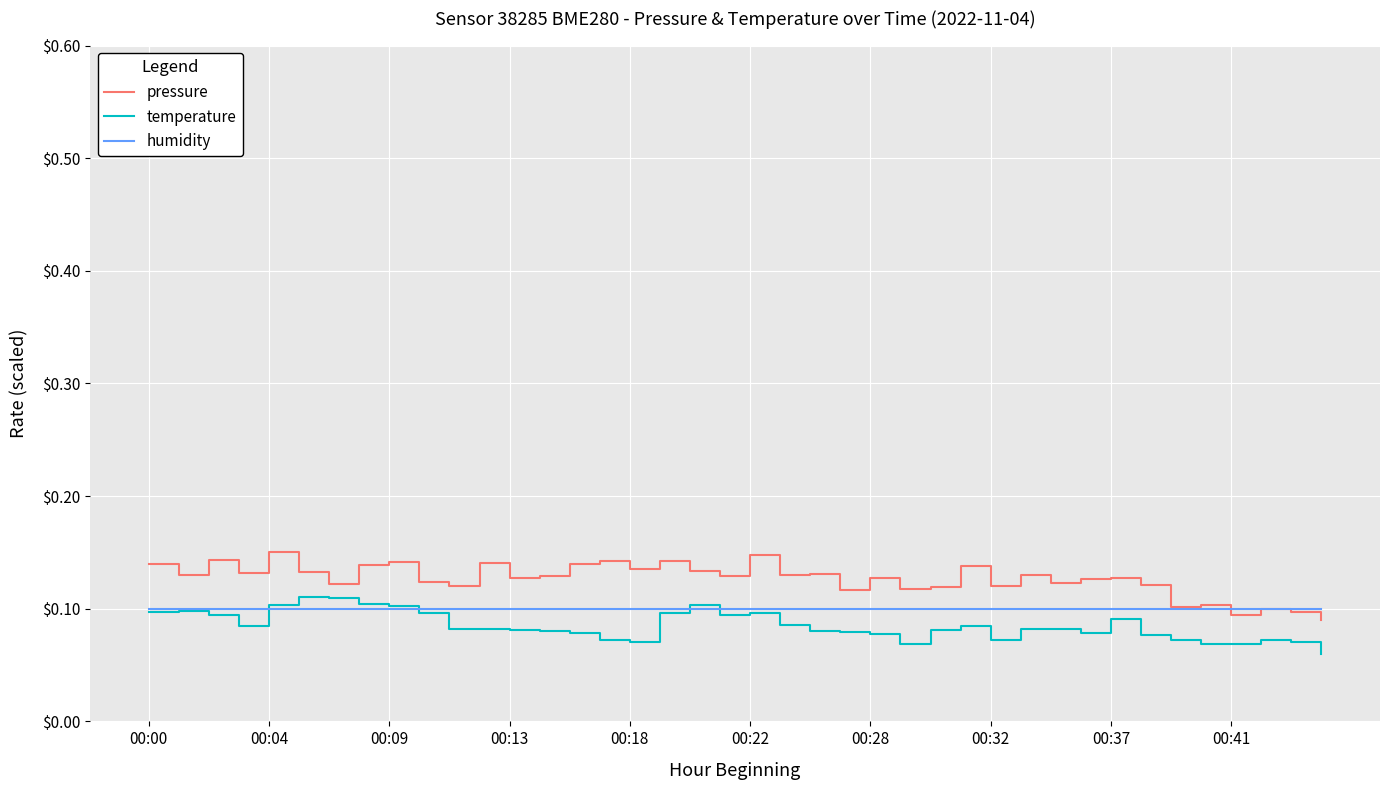

True or false: pressure and temperature cross at least once.

False